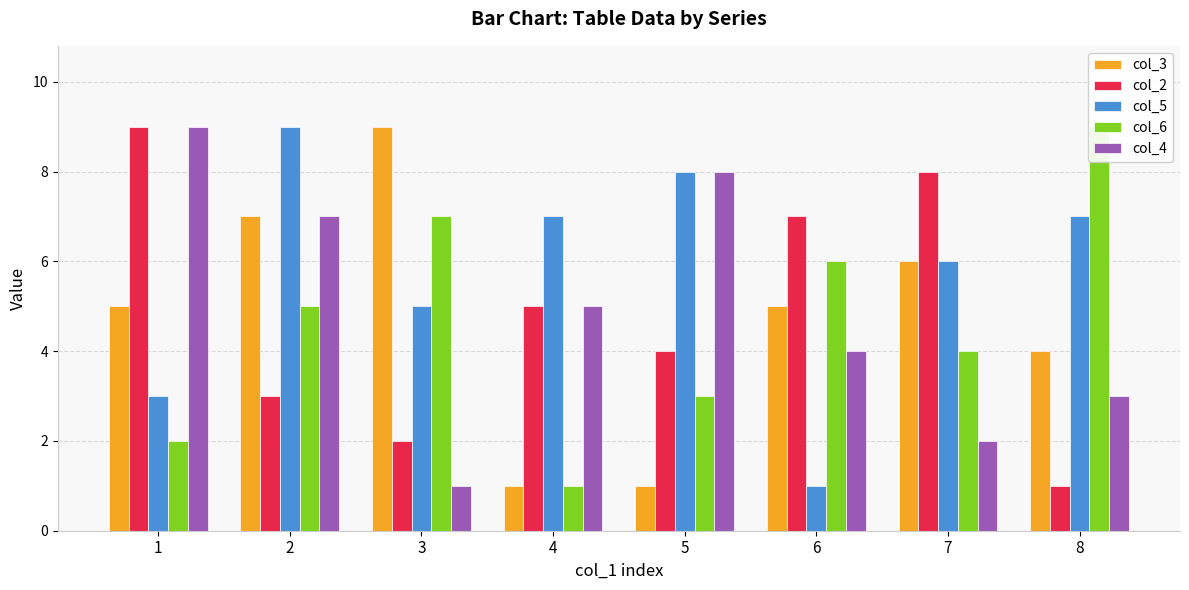

What is the value of the col_5 bar at the 3rd from the left?

5